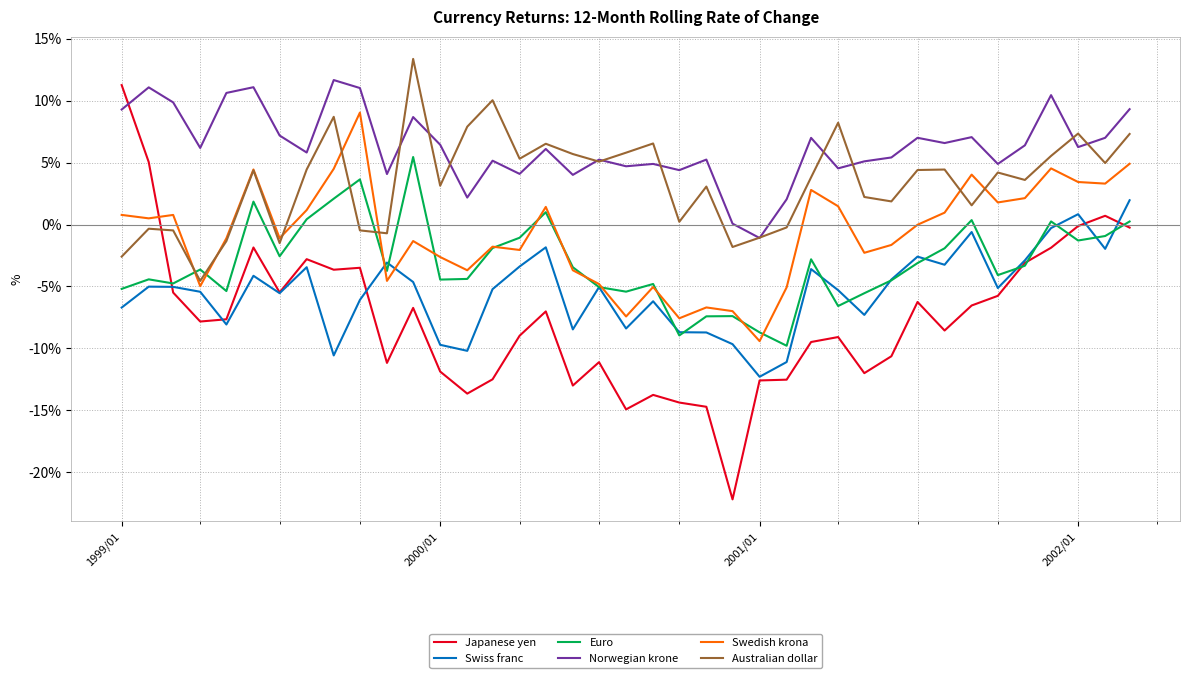

Count the number of data series in this chart.

6